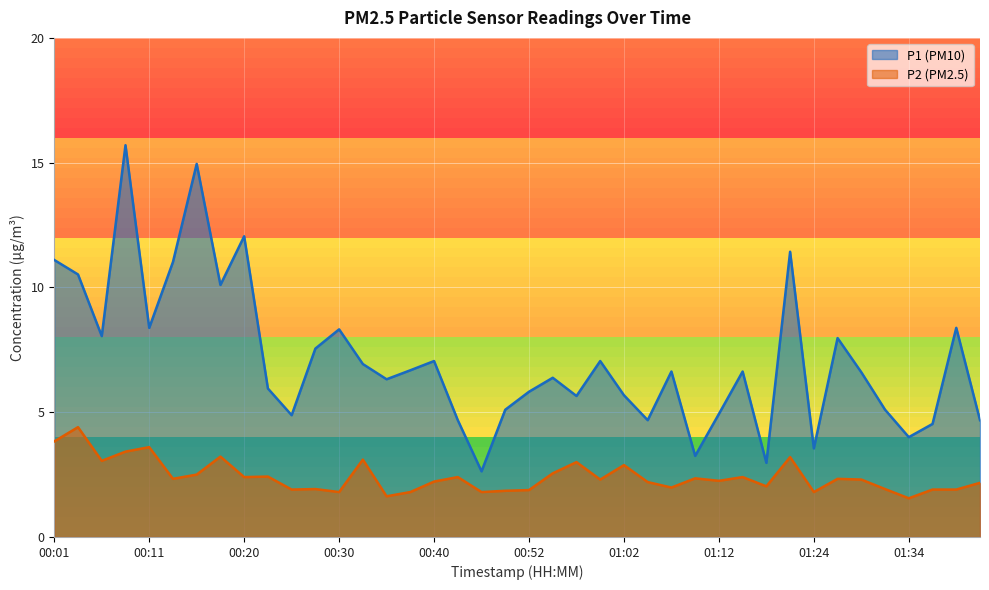

At how many categories does at least one series exceed 6?

23